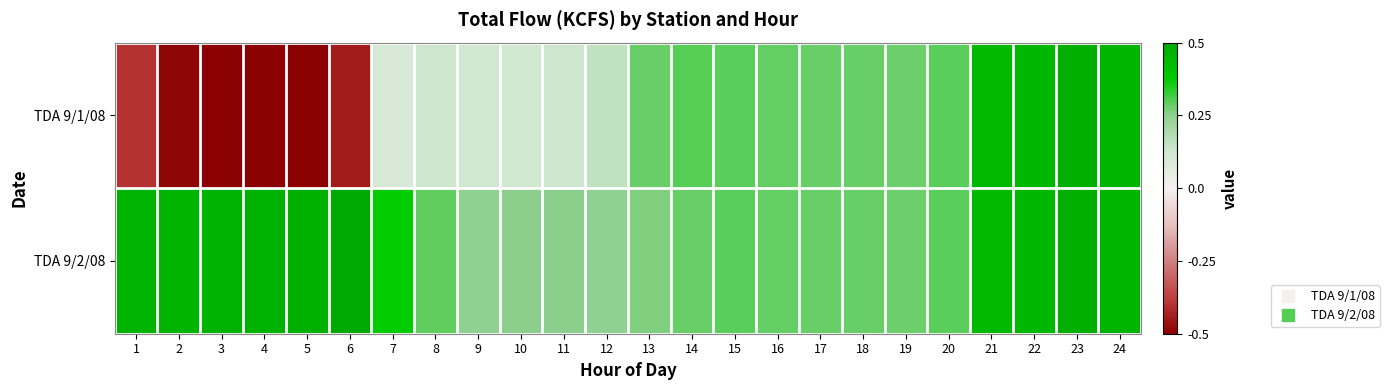

How many categories are shown in the chart?

24